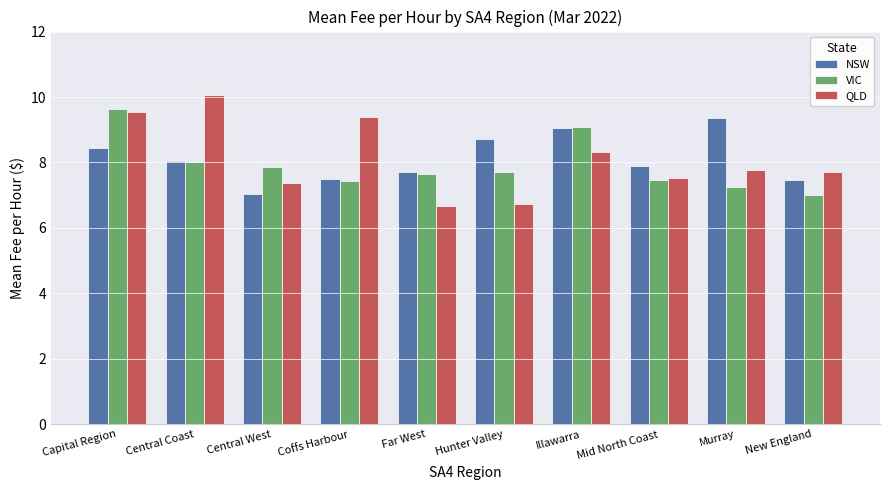

How many categories are shown in the chart?

10